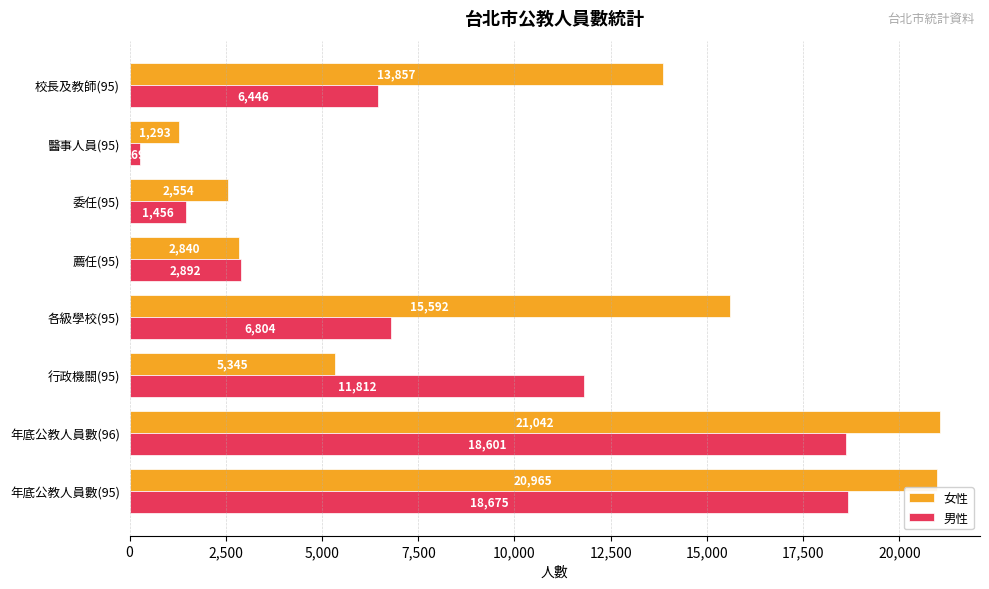

At how many categories does at least one series exceed 8398?

5